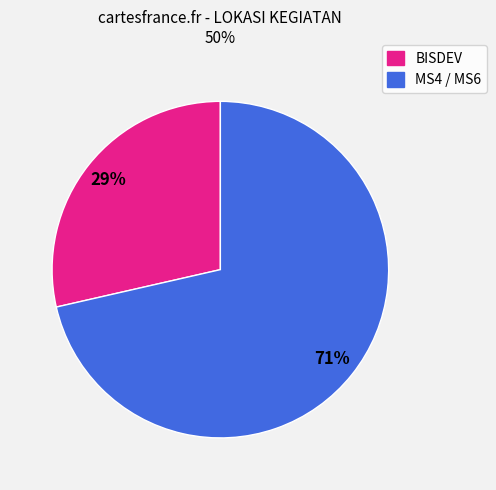

Does any single category account for the majority?

Yes